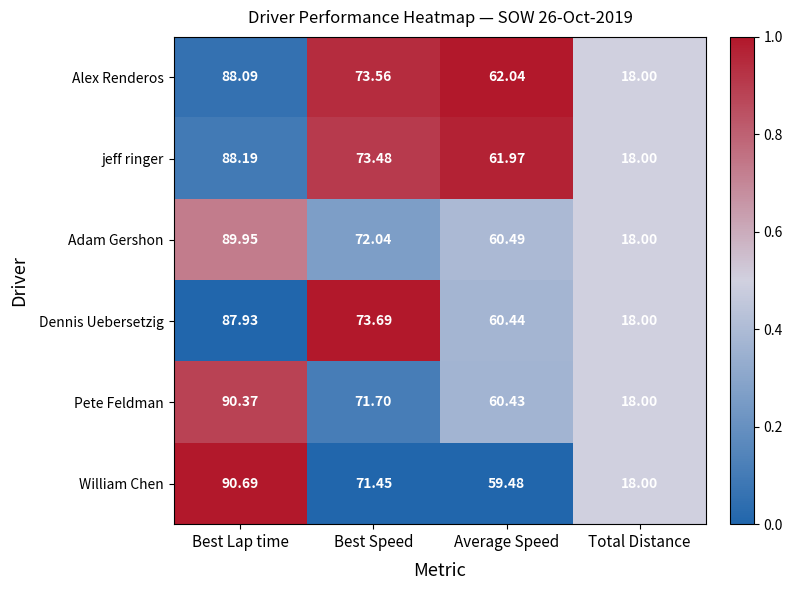

Which series has the largest total across all categories?

Alex Renderos